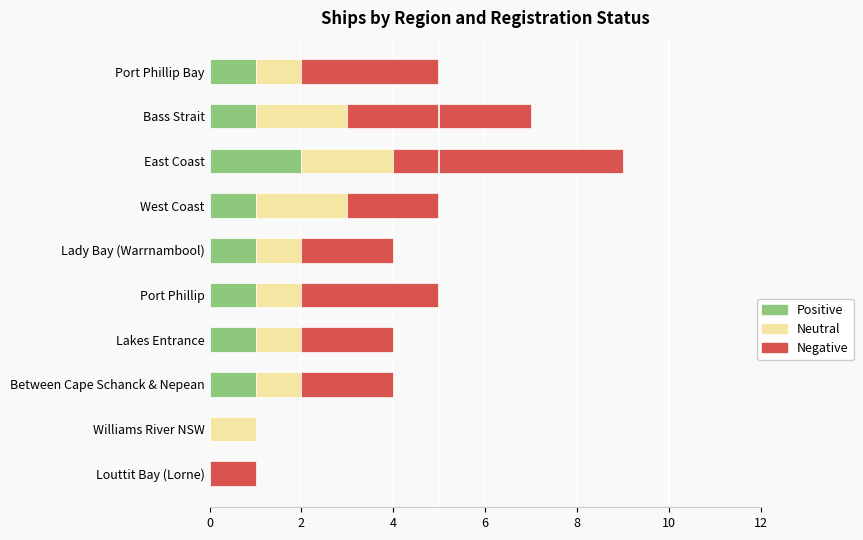

At which category is the sum across all series the highest?

East Coast